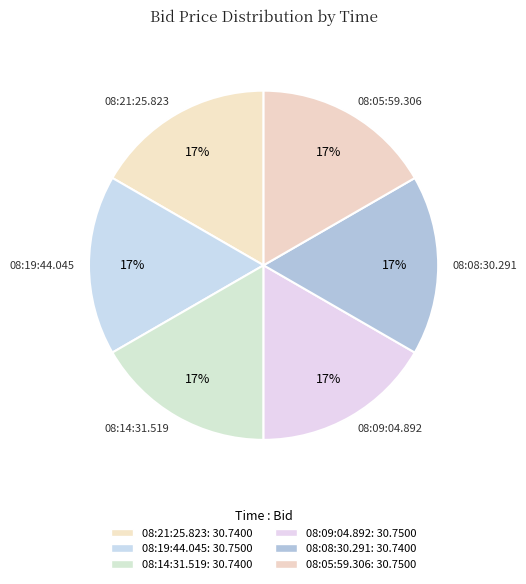

To the nearest percent, what percentage of the pie is 08:14:31.519?

17%